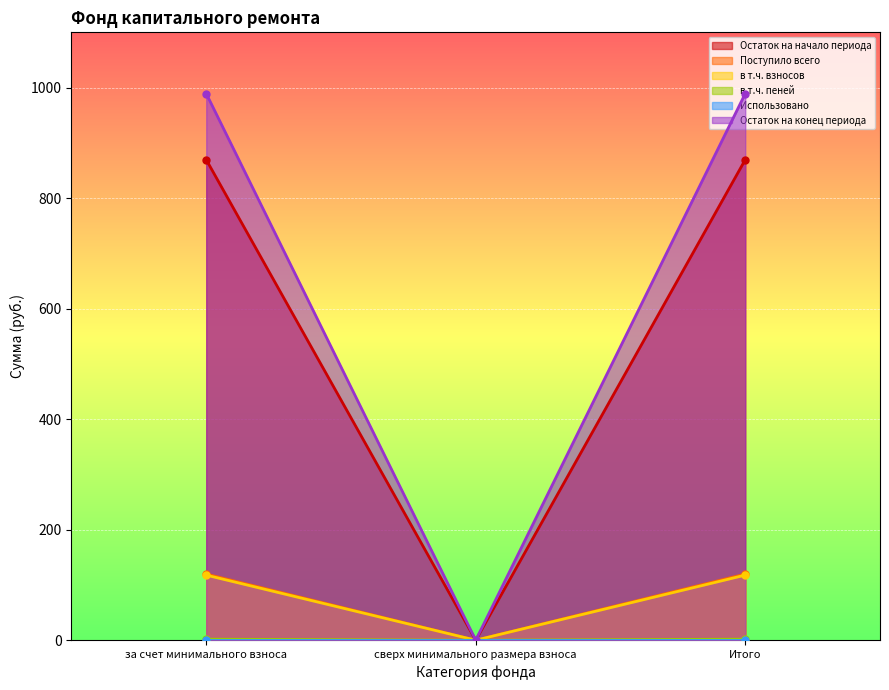

What is the value of the Остаток на начало периода point at the 3rd from the left?

869.5